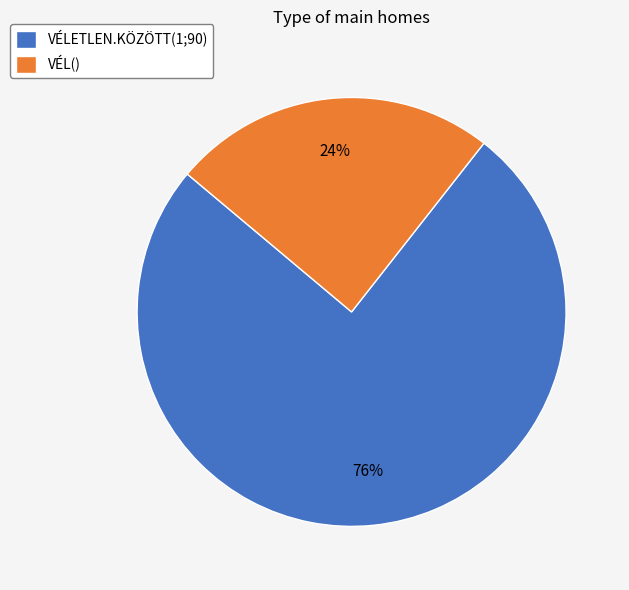

Between VÉL() and VÉLETLEN.KÖZÖTT(1;90), which is larger?

VÉLETLEN.KÖZÖTT(1;90)